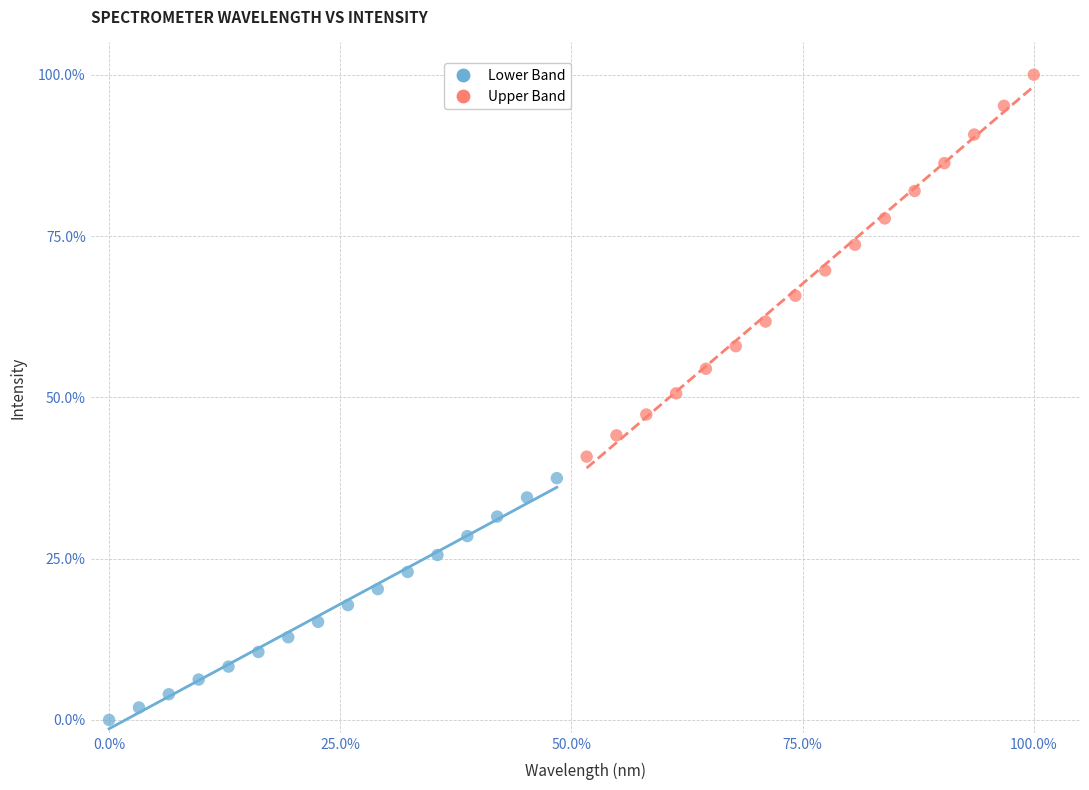

Which series contains the lowest Y value?

Lower Band